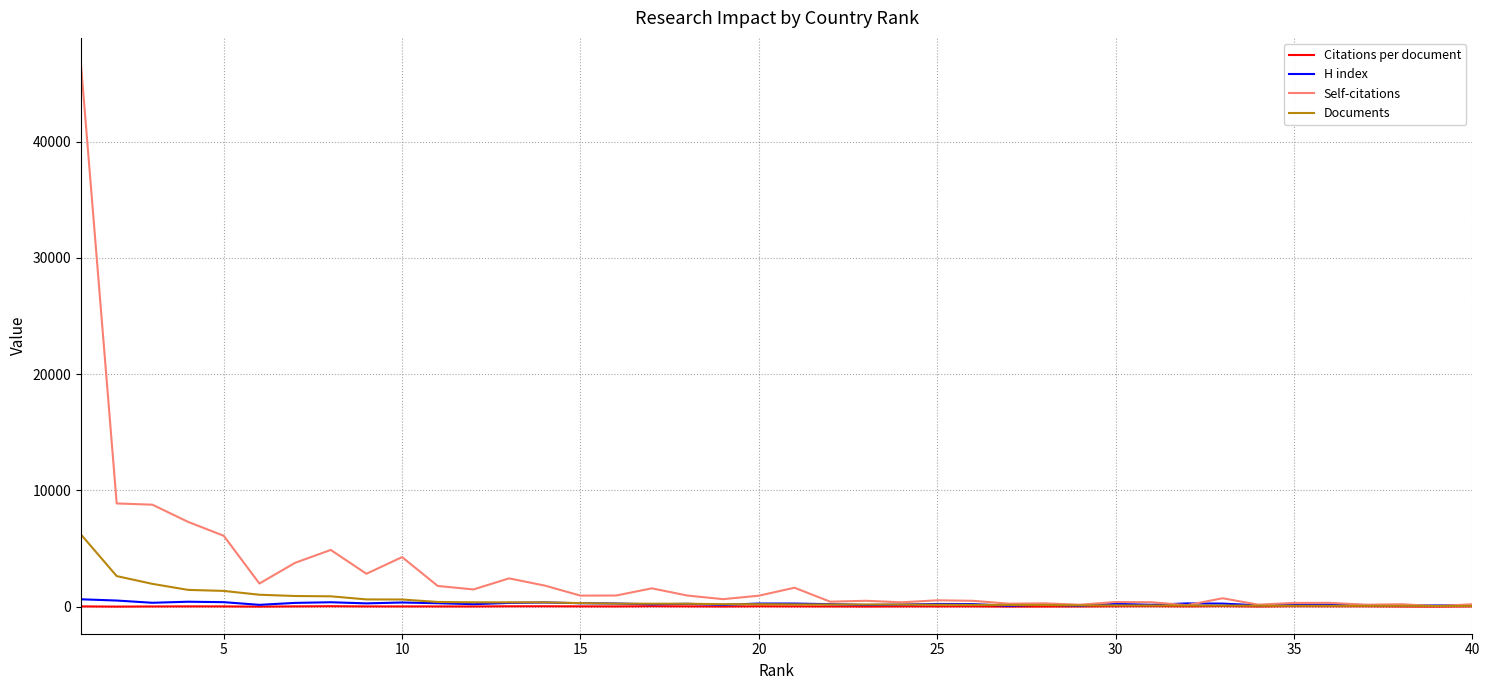

Which series has the largest total across all categories?

Self-citations